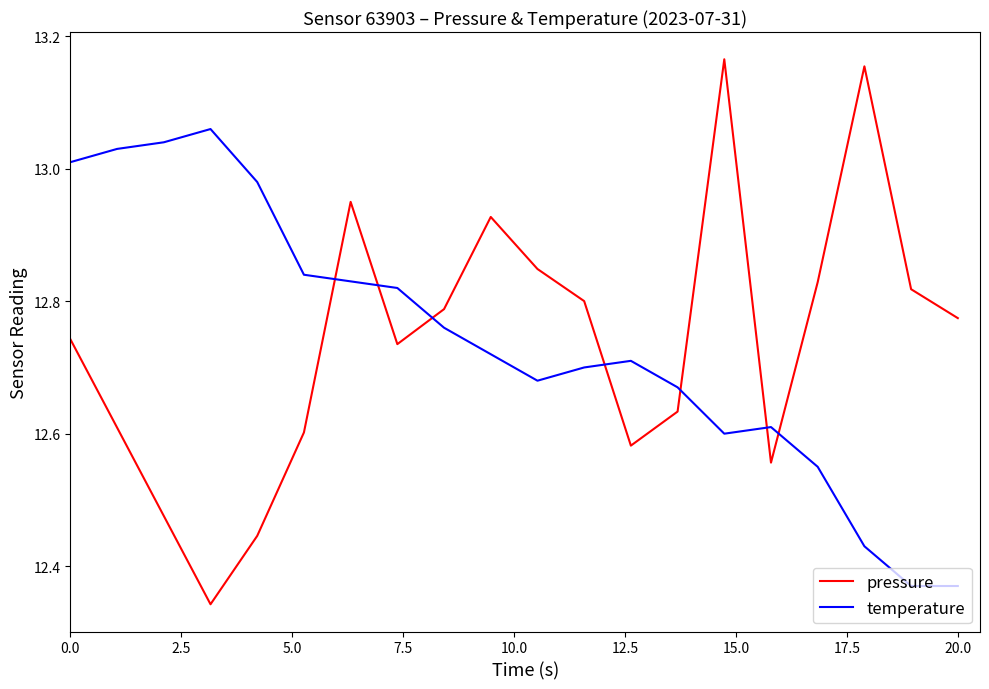

List the series in order of their peak value, lowest first.

temperature, pressure